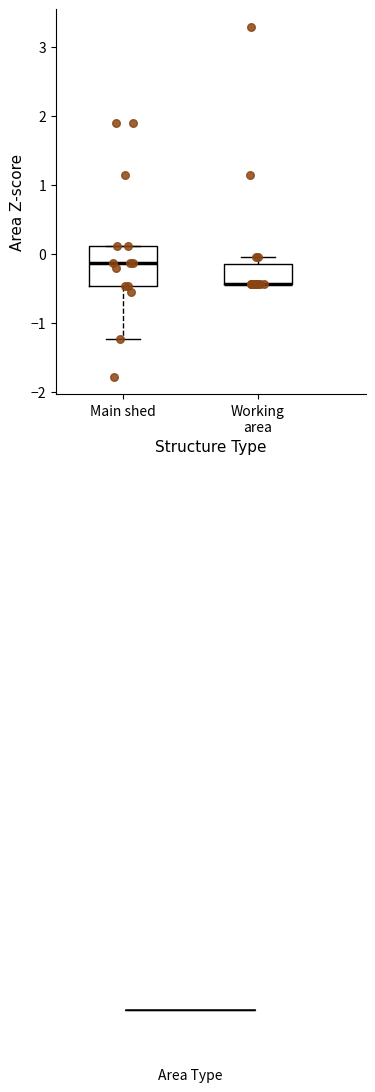

Reading left to right, read every box against the y-axis: the position of its median line, the range the box covers, and the ends of its whiskers. The values are not printed on the chart, so give them approximately, as read against the axis.

Main shed: median -0.1, box -0.5 to 0.1, whiskers -1.2 to 0.1
Working area: median -0.4 (drawn on the box's lower edge), box -0.4 to -0.1, whiskers -0.4 to -0.1 (just above the box's upper edge)